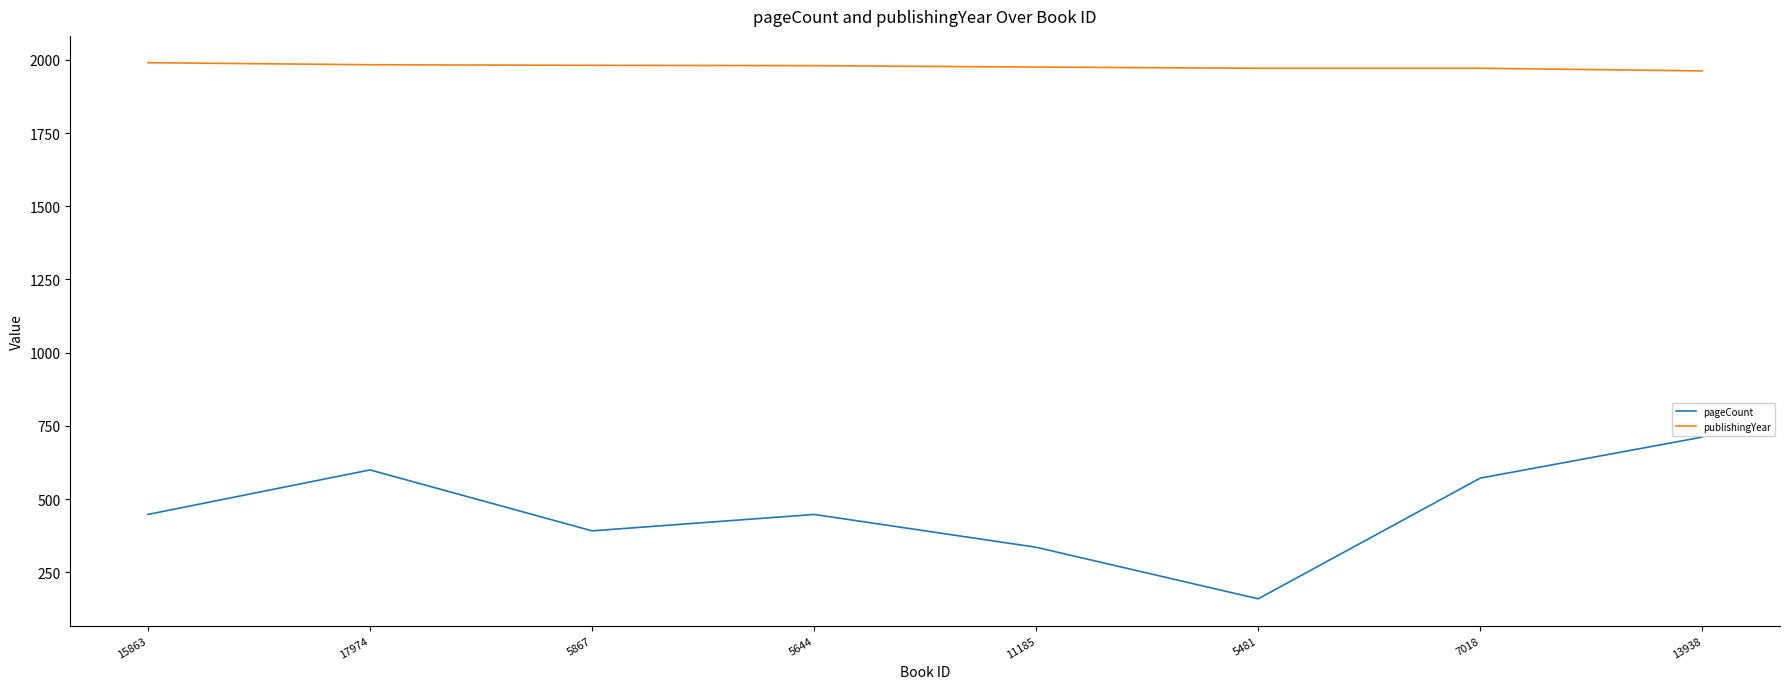

True or false: pageCount has a value of 392 at 5867.

True